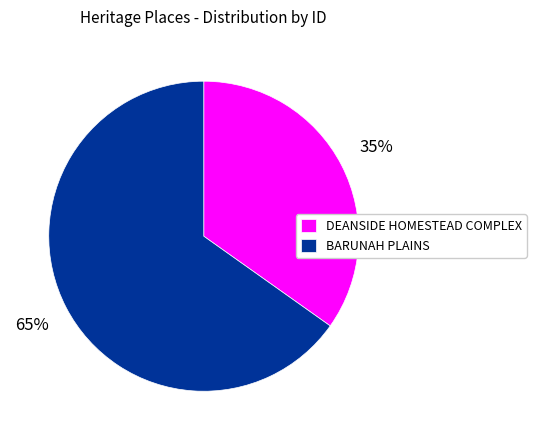

Does any single category account for the majority?

Yes